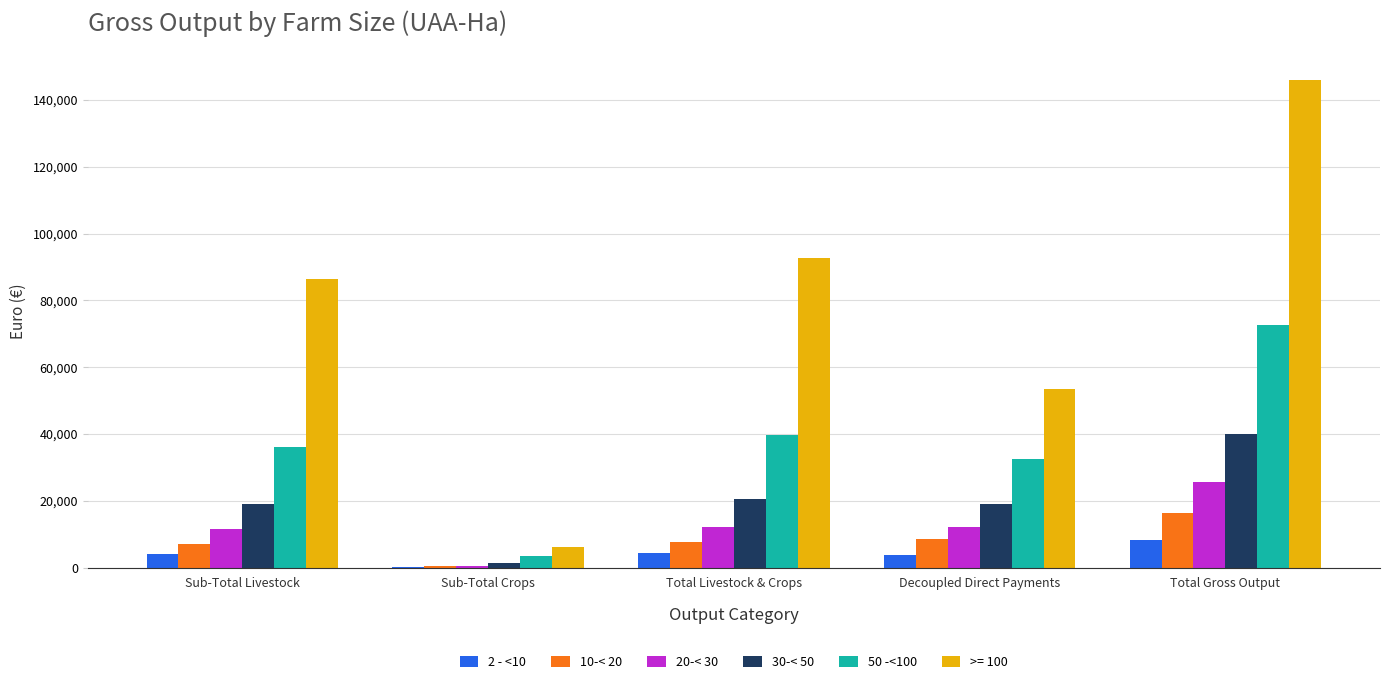

At which label does 2 - <10 reach its peak?

Total Gross Output